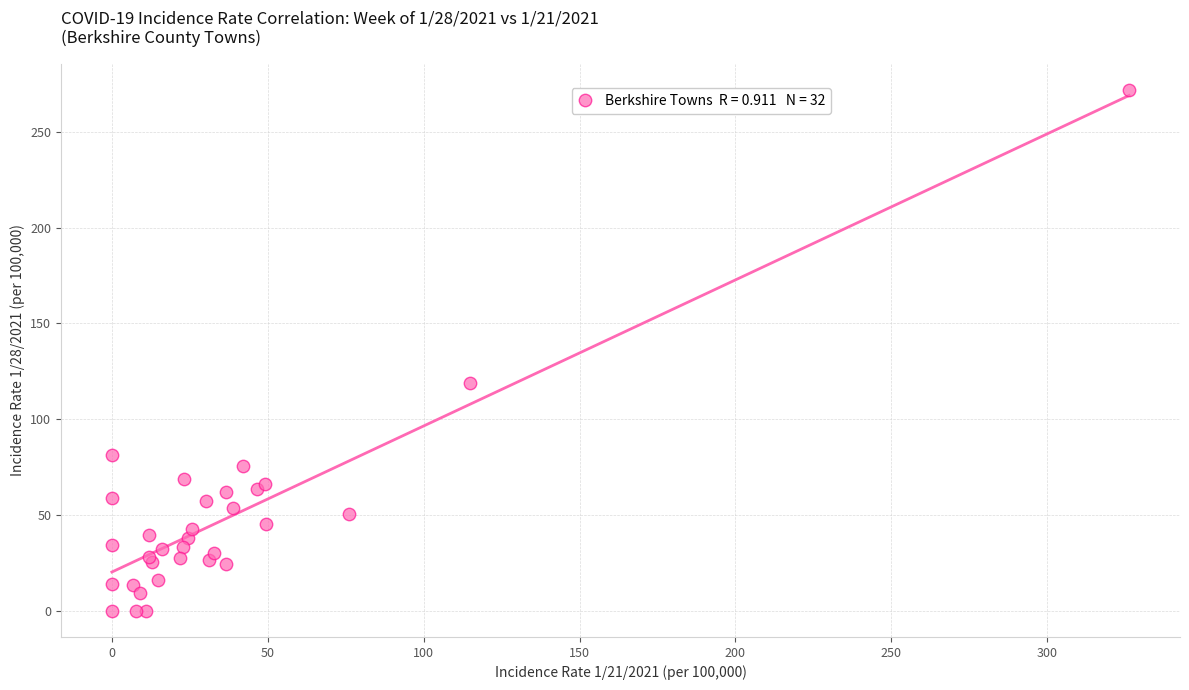

What Y value in the scatter plot is closest to 135?

119.0